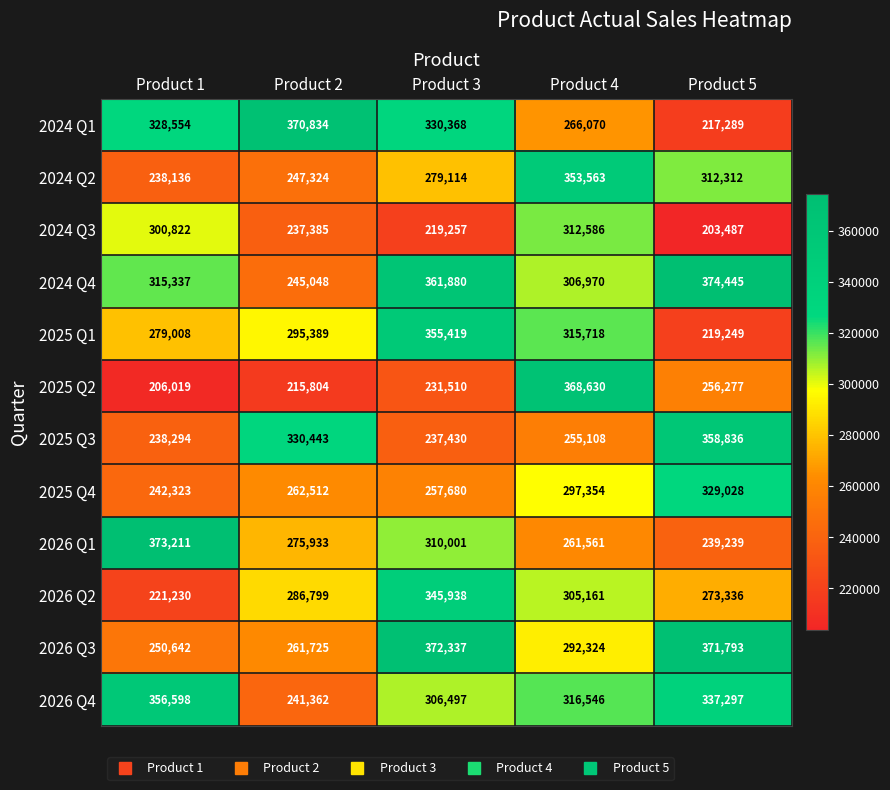

The value of 2025 Q1 at Product 3 is 355419. True or false?

True